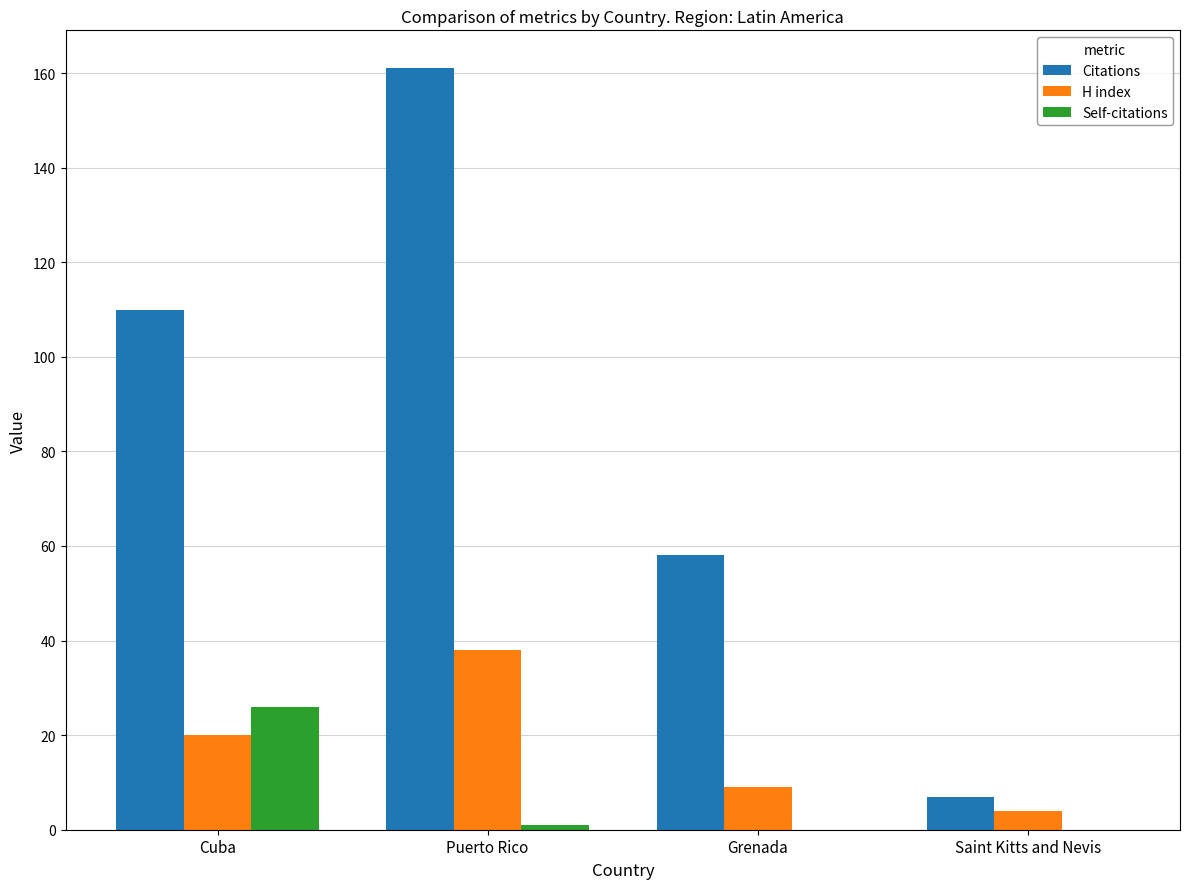

What is the approximate value of Citations at Saint Kitts and Nevis?

7